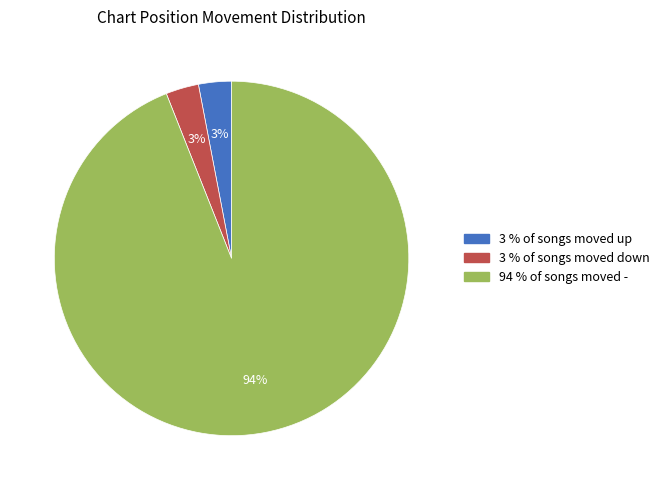

Is there a majority slice in this chart?

Yes